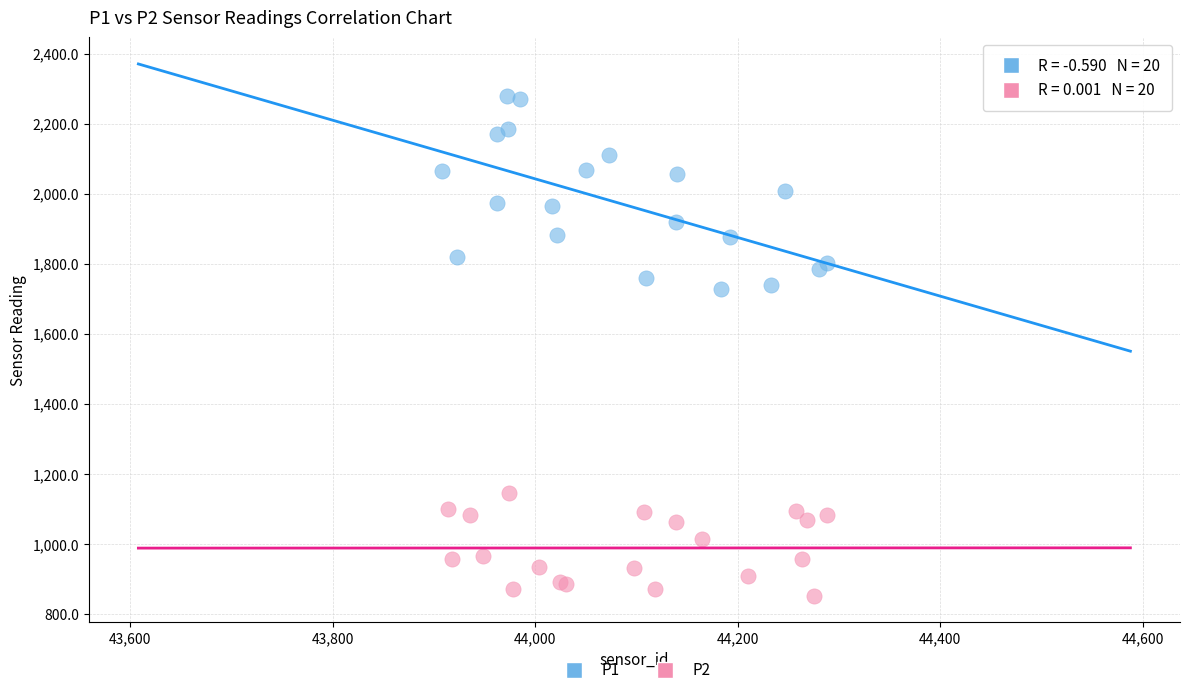

What are all the series names shown in the legend?

P1, P2